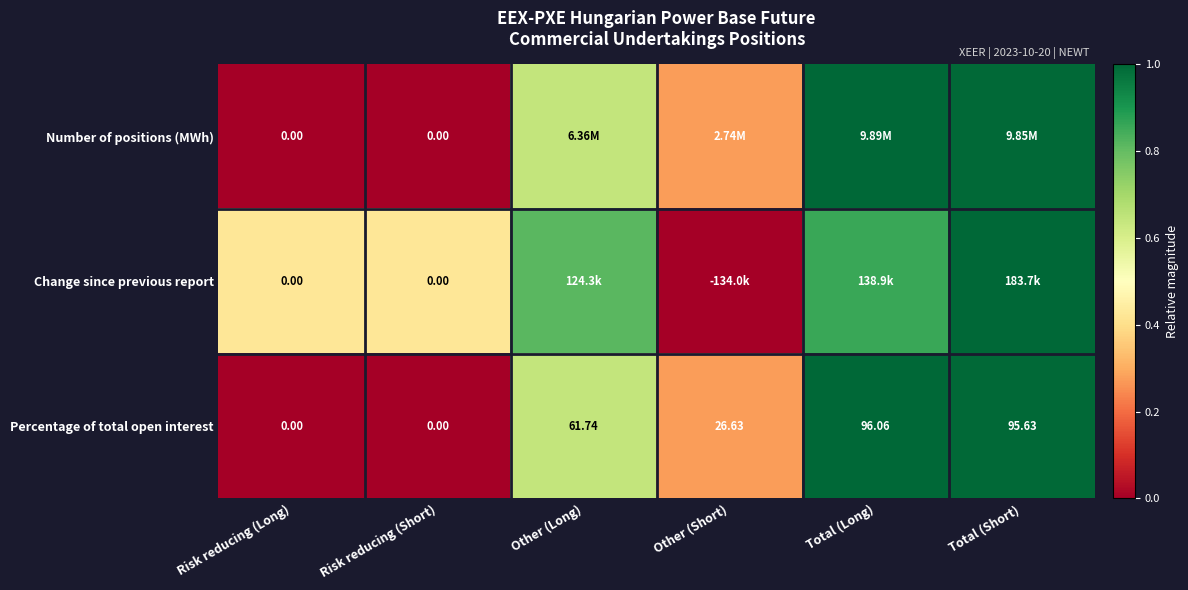

At which label does Percentage of total open interest first exceed 61?

Other (Long)